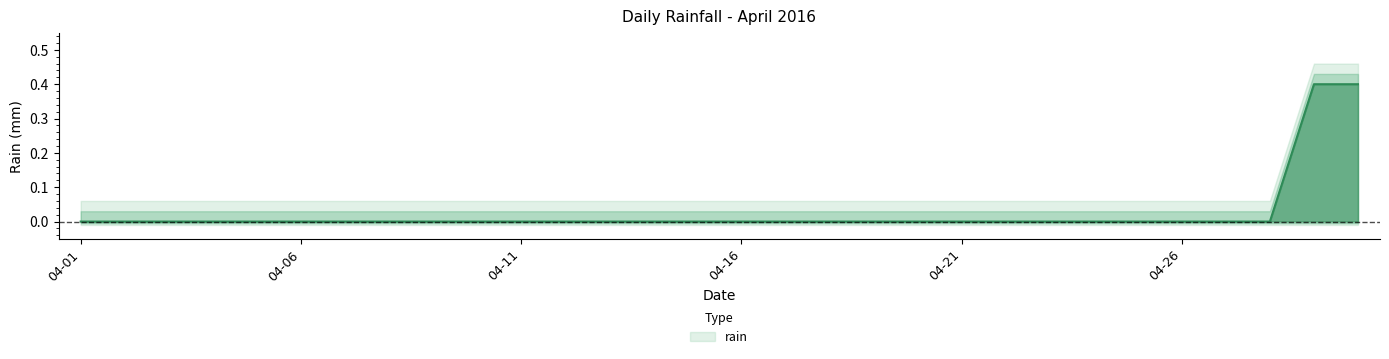

What is the difference between the second highest and minimum values?

0.4